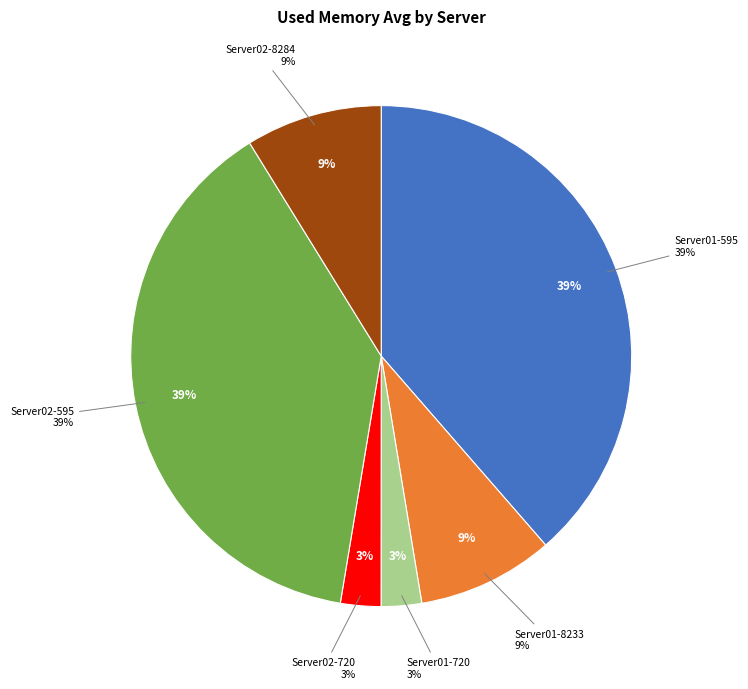

Which category has the smallest portion of the pie?

Server01-720